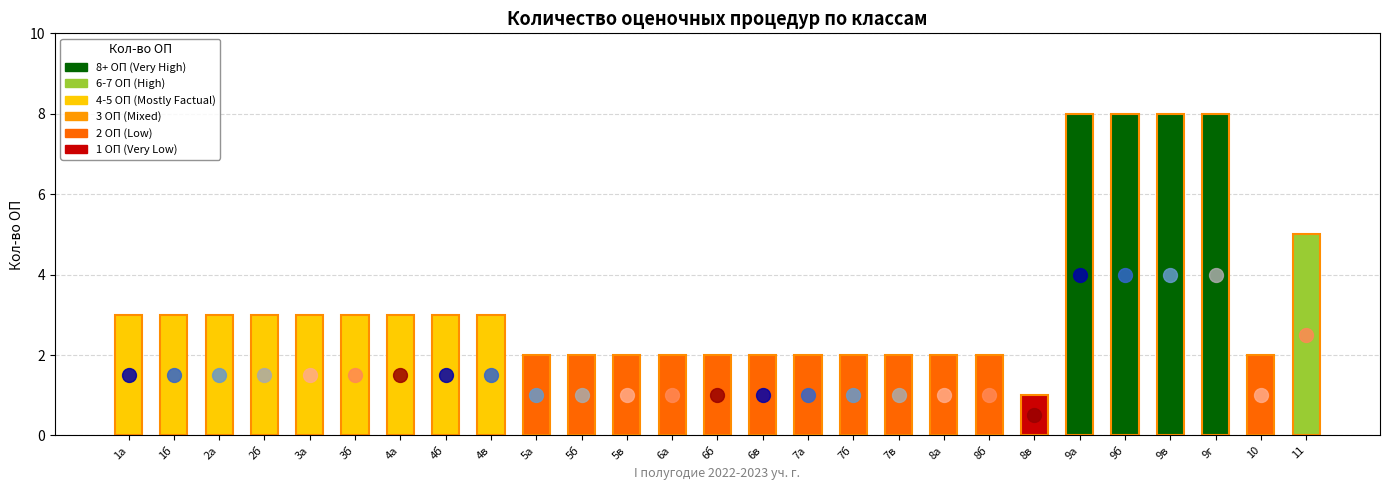

How many categories are shown in the chart?

27